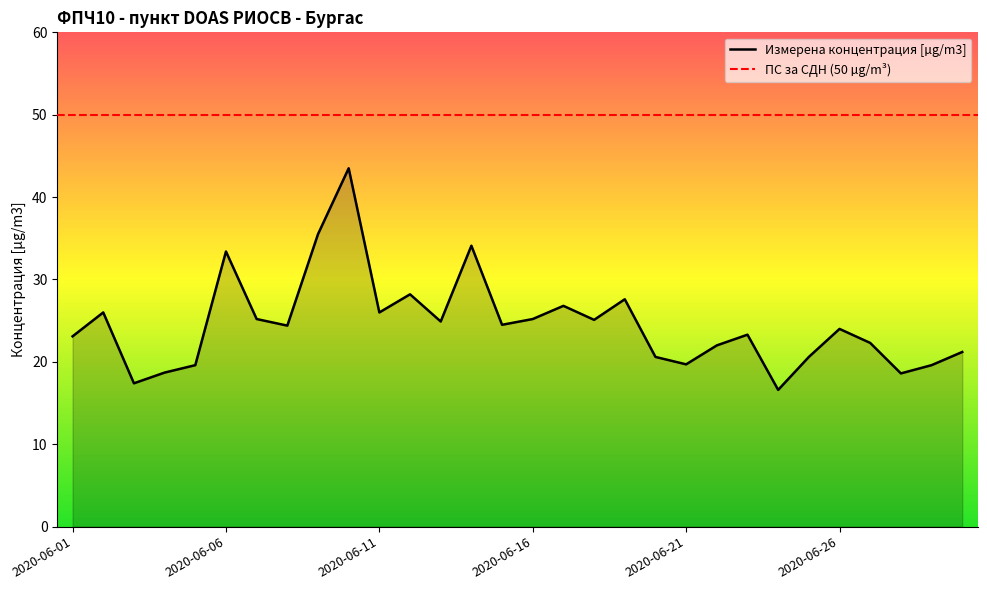

Rank the categories by value from highest to lowest.

2020-06-10, 2020-06-09, 2020-06-14, 2020-06-06, 2020-06-12, 2020-06-19, 2020-06-17, 2020-06-02, 2020-06-11, 2020-06-07, 2020-06-16, 2020-06-18, 2020-06-13, 2020-06-15, 2020-06-08, 2020-06-26, 2020-06-23, 2020-06-01, 2020-06-27, 2020-06-22, 2020-06-30, 2020-06-20, 2020-06-25, 2020-06-21, 2020-06-05, 2020-06-29, 2020-06-04, 2020-06-28, 2020-06-03, 2020-06-24